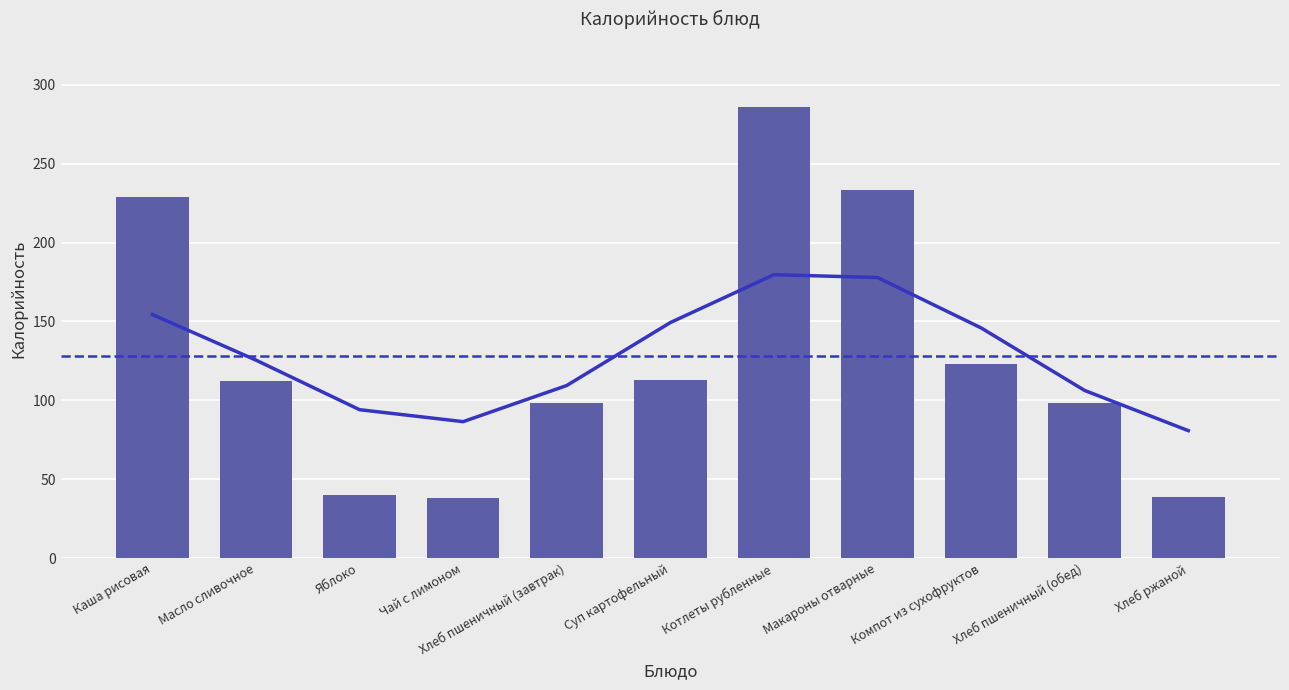

What is the difference between the maximum and minimum values?

248.0